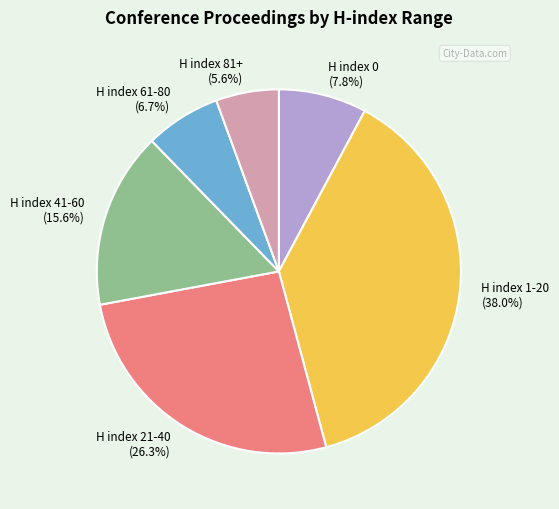

True or false: H index 1-20 accounts for 1% of the total.

False